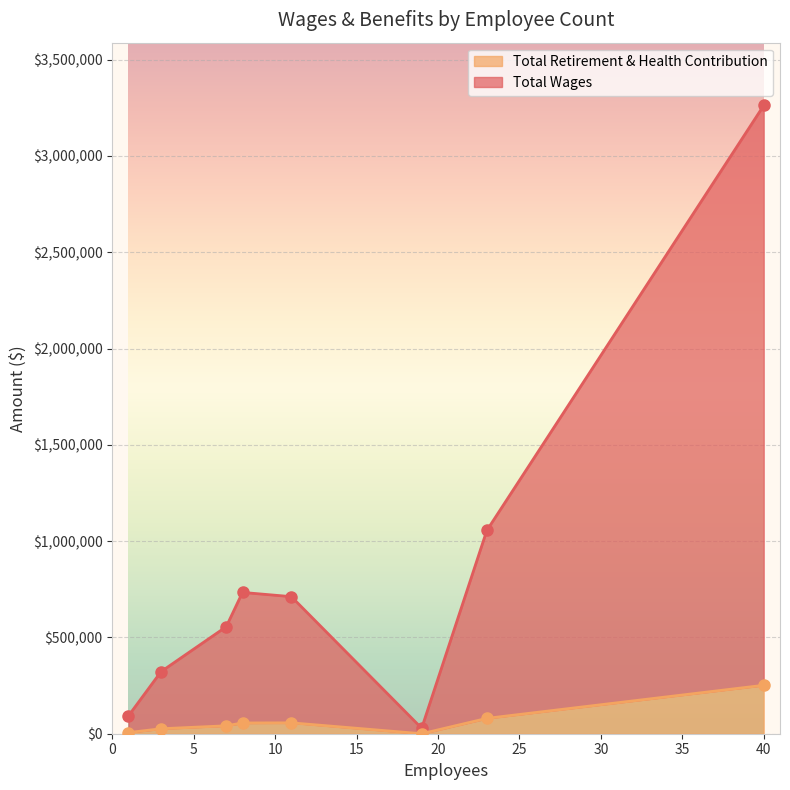

What is the maximum value for Total Retirement & Health Contribution?

251584